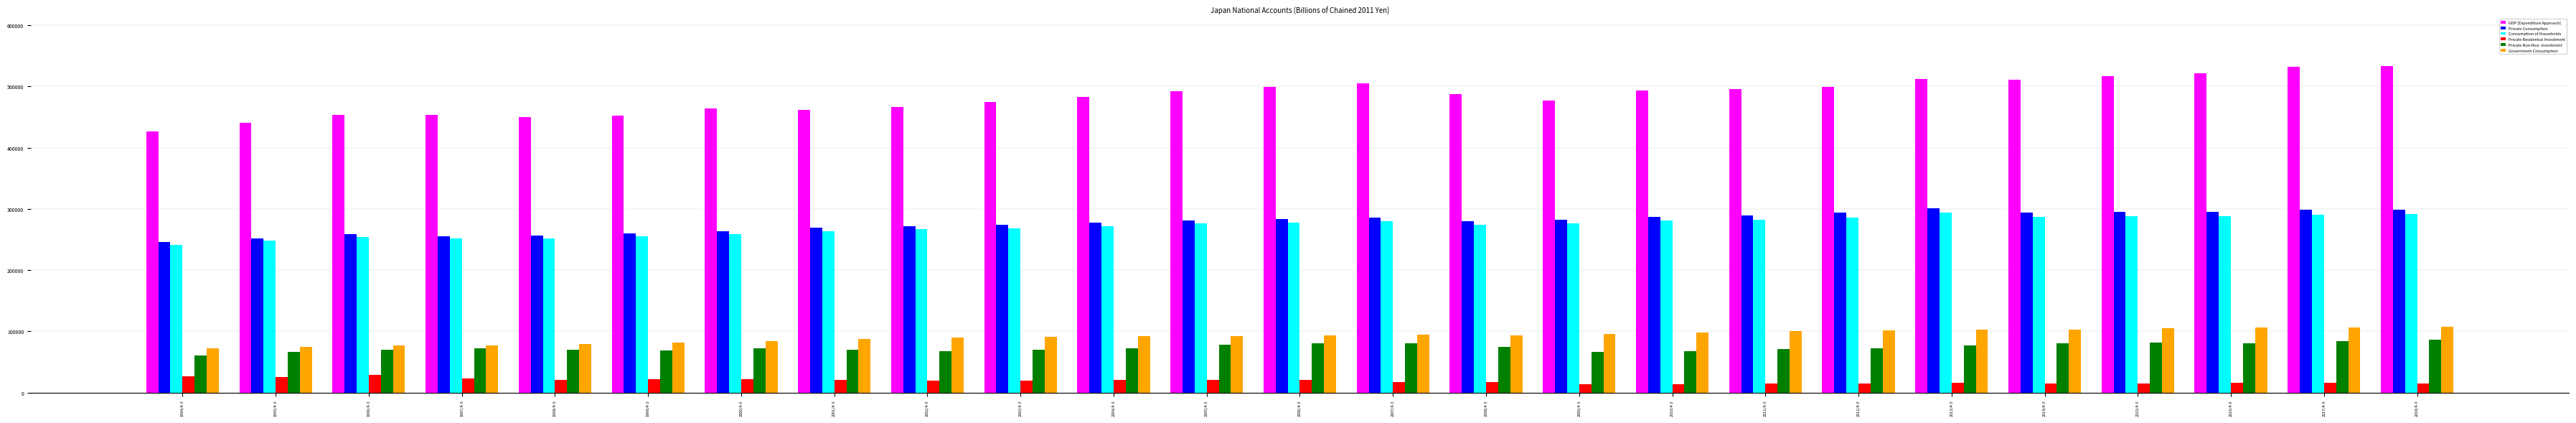

What is the maximum value shown in the chart?

533646.5